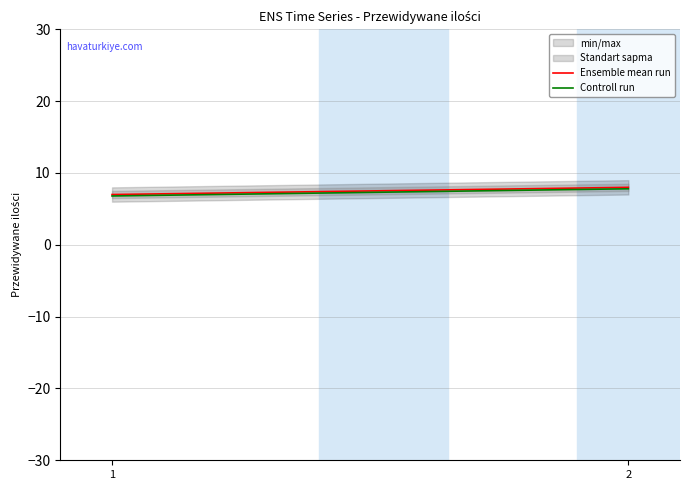

What is the greatest value displayed?

8.0